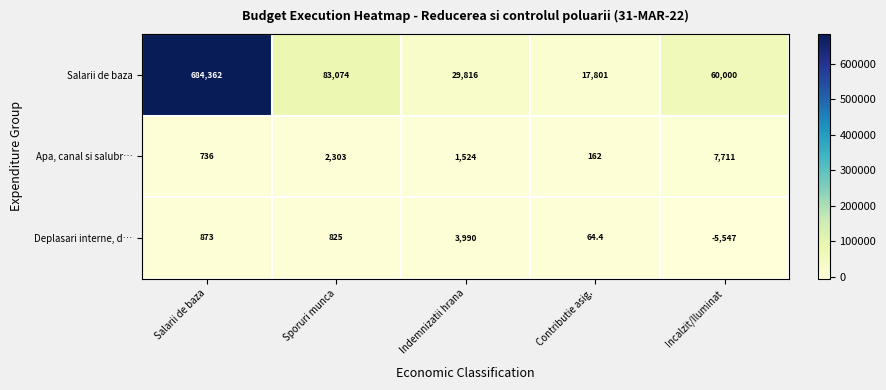

At which label does Apa, canal si salubr… first exceed 1524?

Sporuri munca